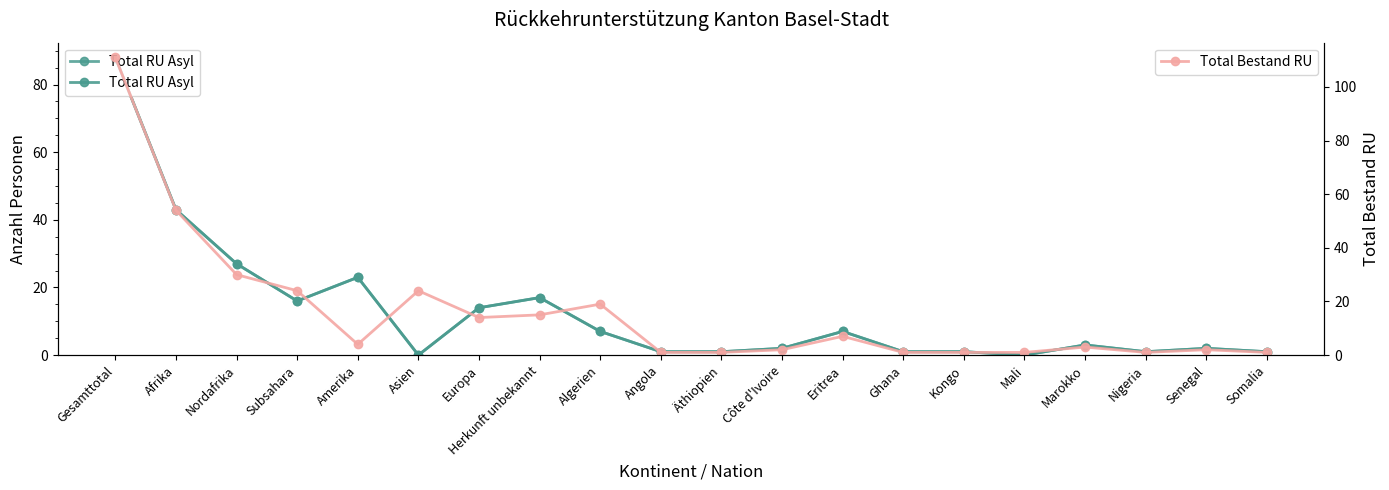

How many intersections are there between Total Bestand RU and Total RU Asyl?

3